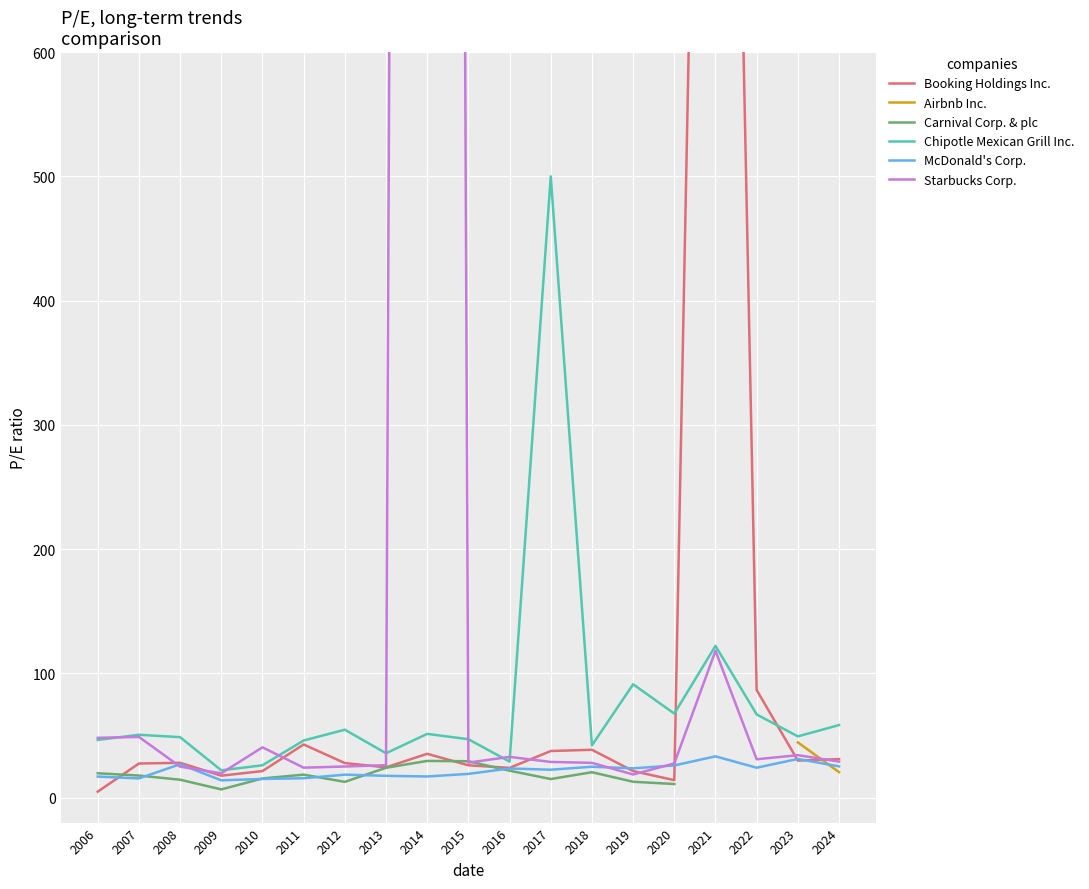

At which category does the chart reach its peak across all series?

2014